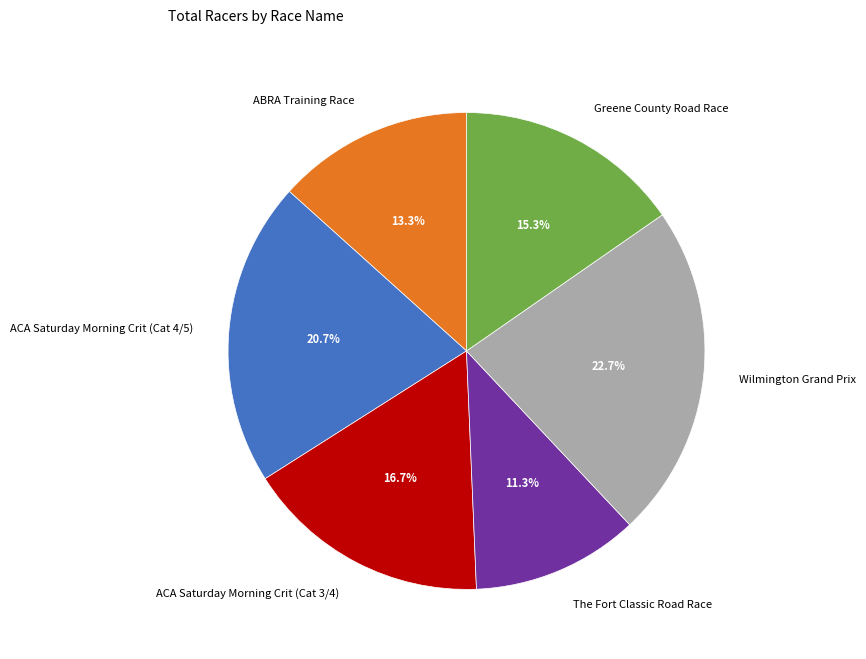

True or false: ACA Saturday Morning Crit (Cat 4/5) accounts for 7% of the total.

False